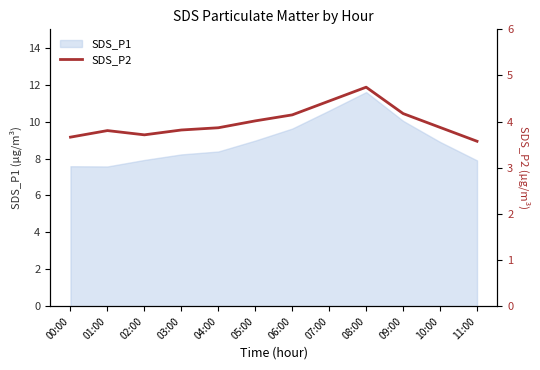

Which has a higher value, 00:00 or 04:00?

04:00